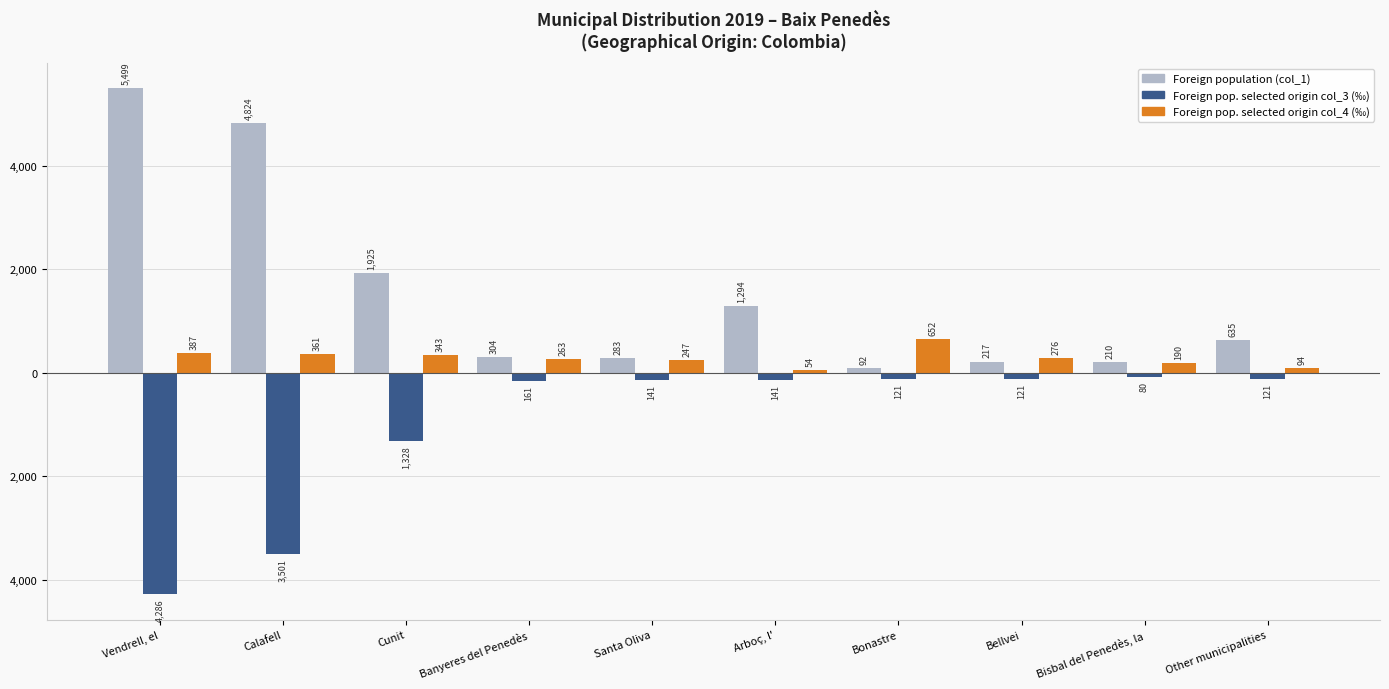

What are all the series names shown in the legend?

Foreign population (col_1), Foreign pop. selected origin col_3 (‰), Foreign pop. selected origin col_4 (‰)